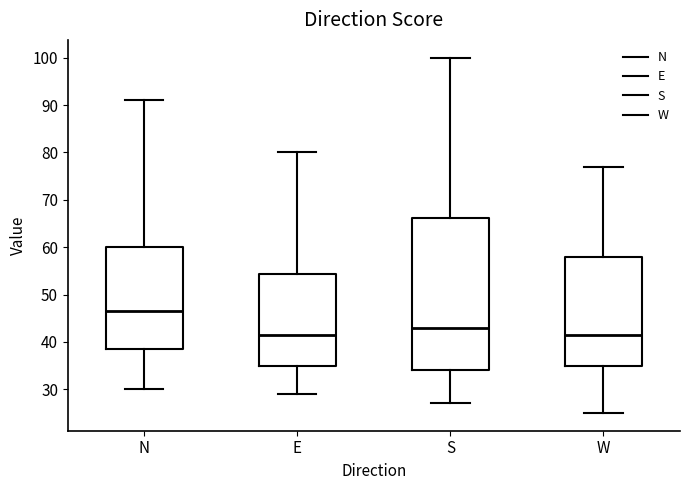

Which box has the highest median line?

N